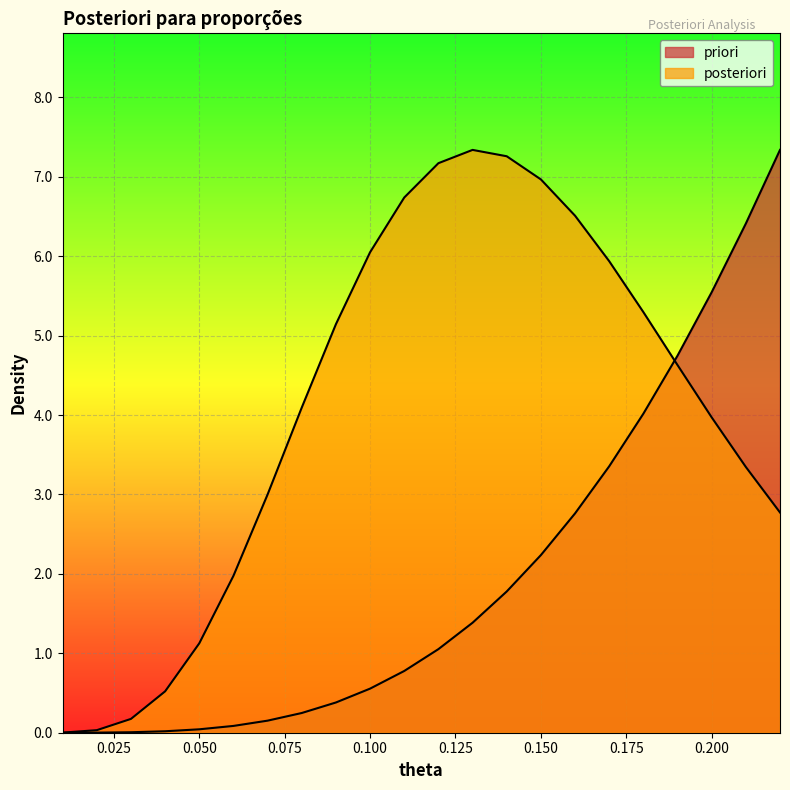

Which category has the lowest value across all series?

0.01